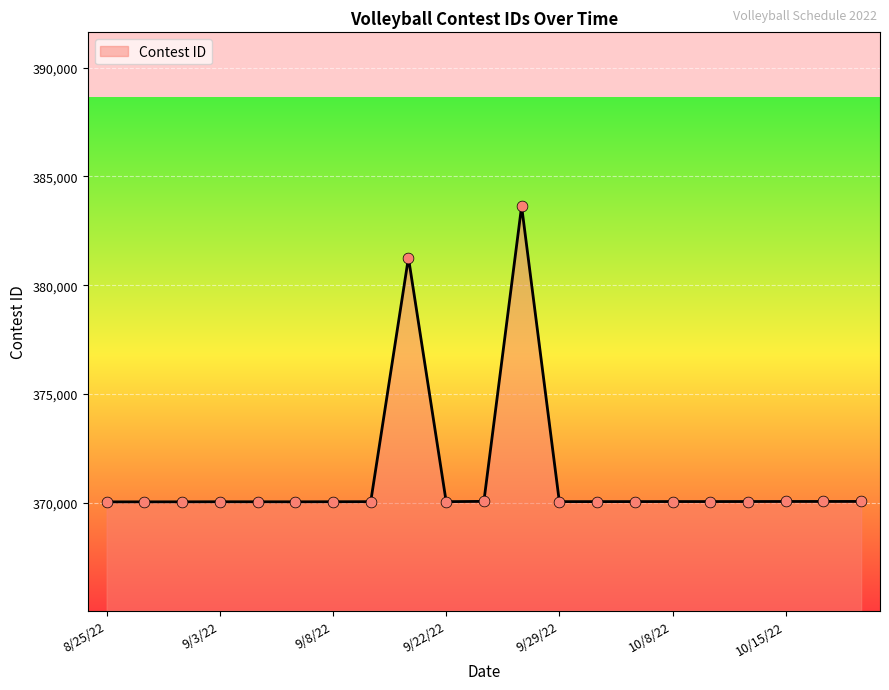

What is the greatest value displayed?

383628